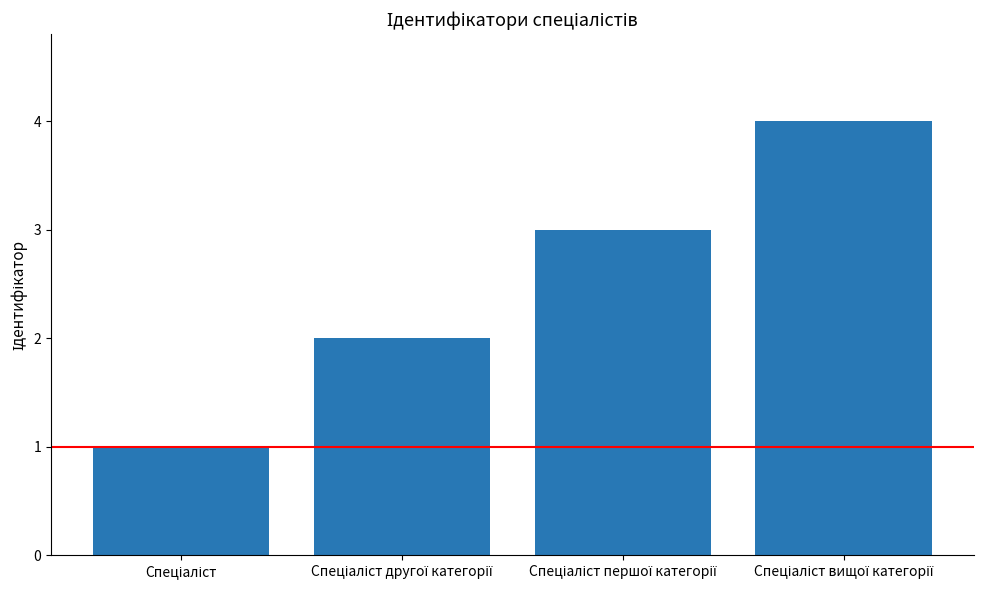

What is the difference between the maximum and minimum values?

3